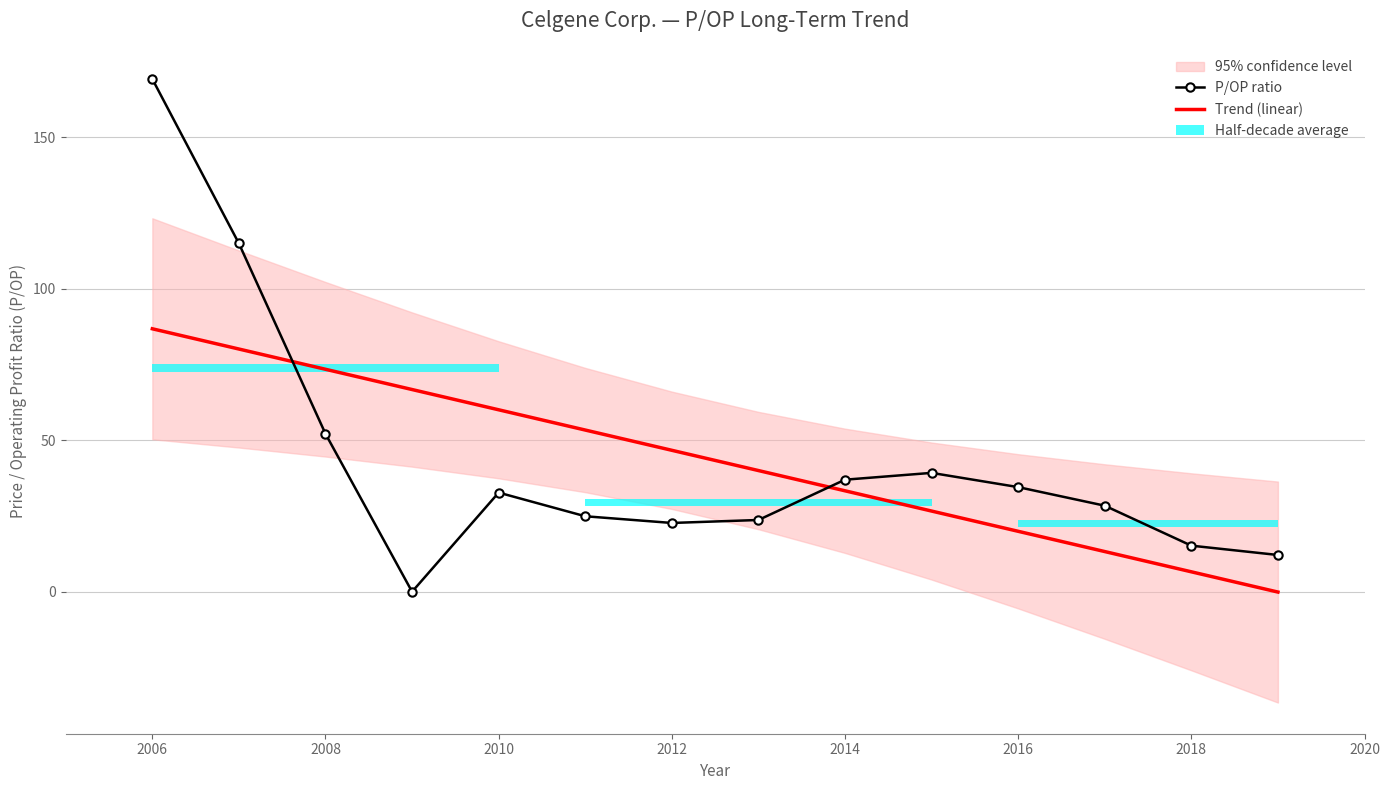

Which series has the largest total across all categories?

P/OP ratio